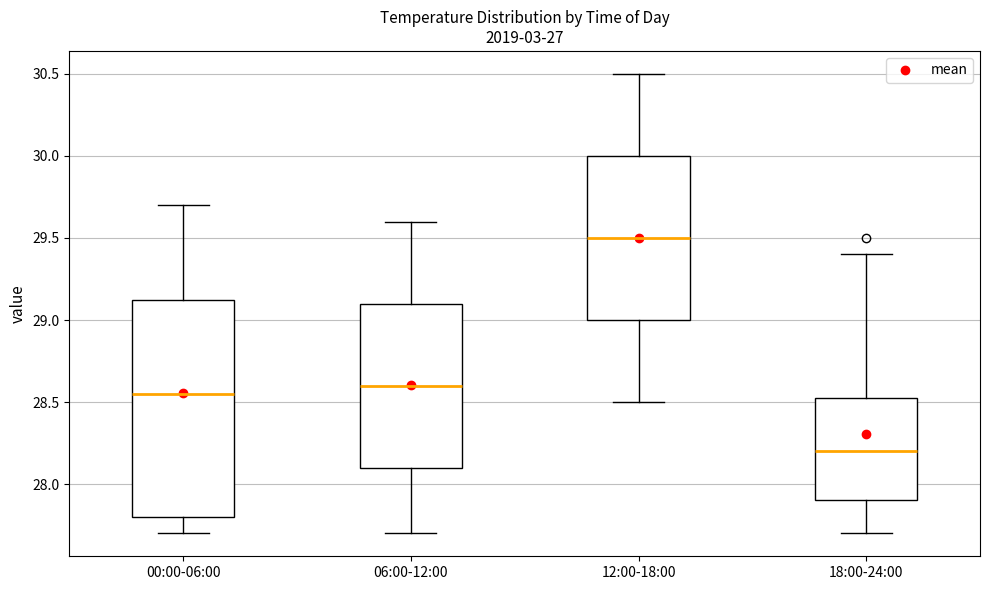

Reading left to right, read every box against the y-axis: the position of its median line, the range the box covers, and the ends of its whiskers. The values are not printed on the chart, so give them approximately, as read against the axis.

00:00-06:00: median 28.55, box 27.80 to 29.15, whiskers 27.70 to 29.70
06:00-12:00: median 28.60, box 28.10 to 29.10, whiskers 27.70 to 29.60
12:00-18:00: median 29.50, box 29.00 to 30.00, whiskers 28.50 to 30.50
18:00-24:00: median 28.20, box 27.90 to 28.55, whiskers 27.70 to 29.40